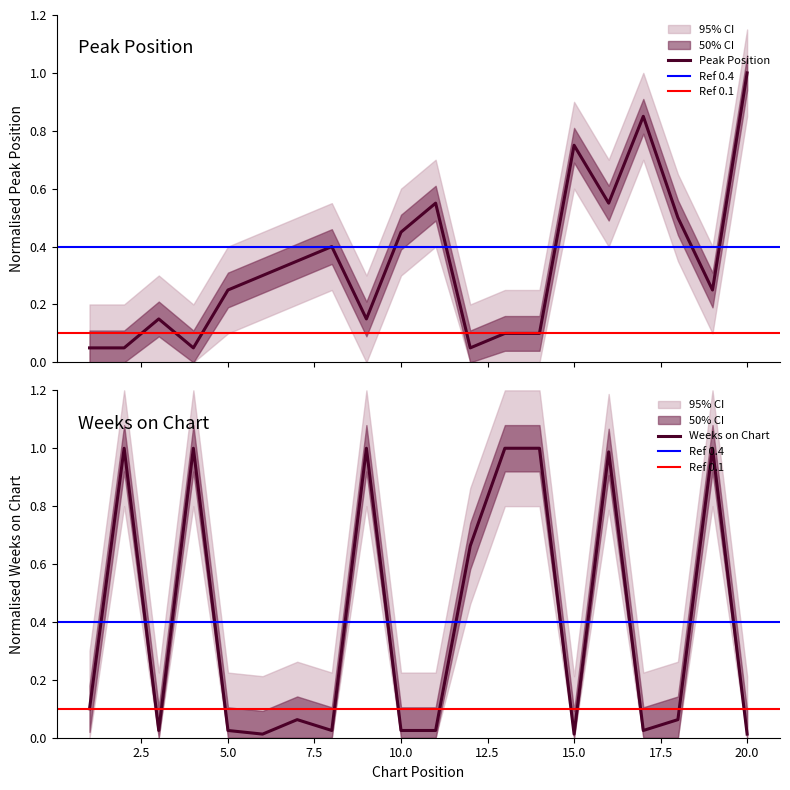

Where is the first local minimum for Peak Position?

4